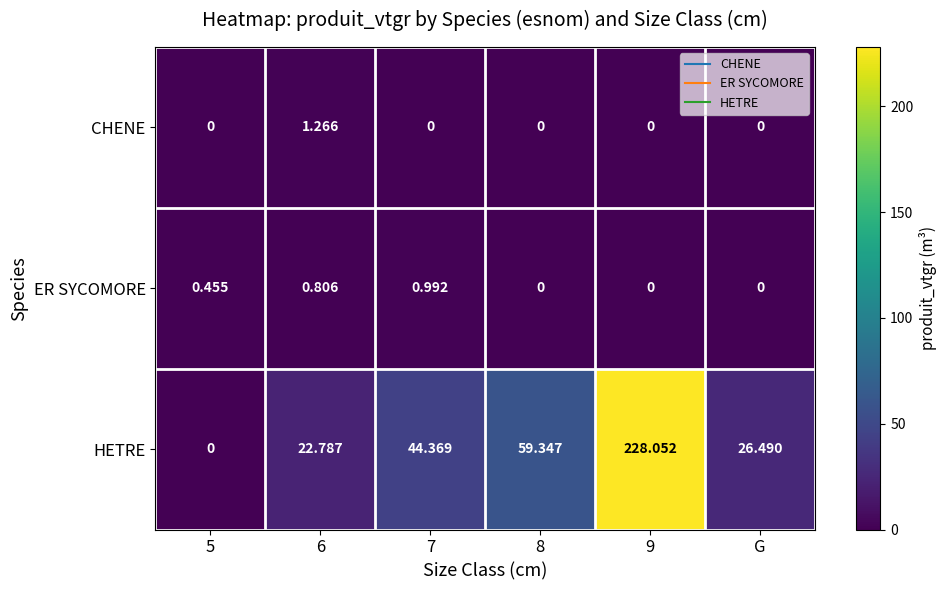

Rank the series by their maximum value, from highest to lowest.

HETRE, CHENE, ER SYCOMORE